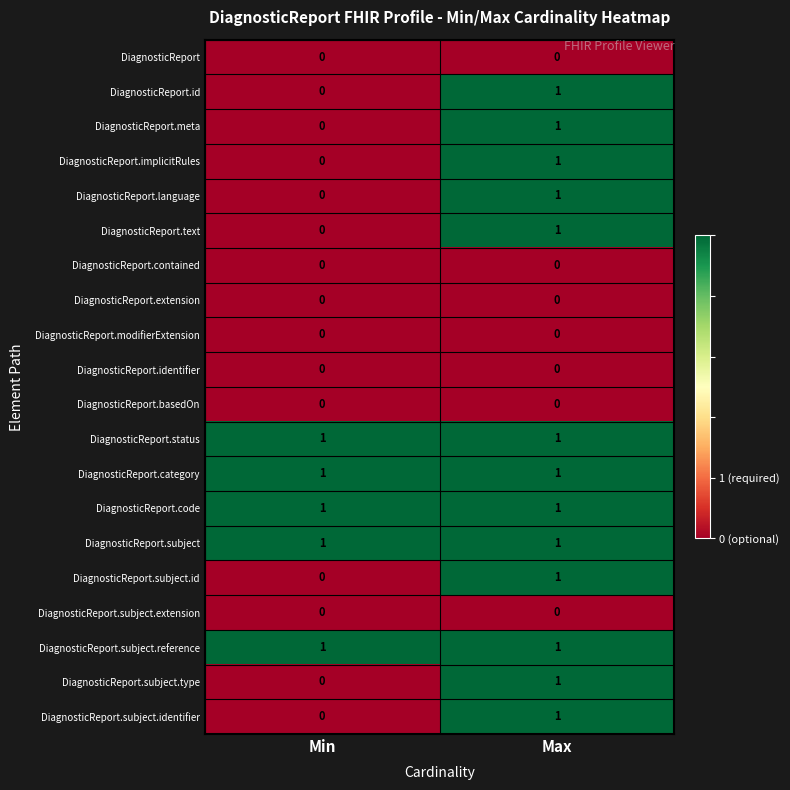

At which label is DiagnosticReport.text closest to 0?

Min